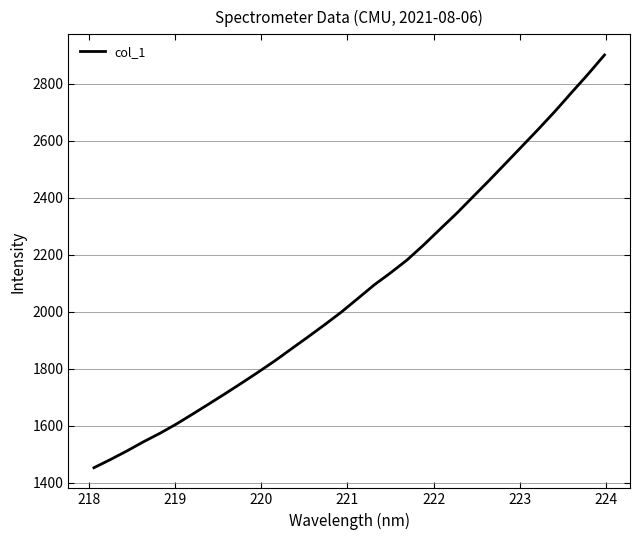

What is the minimum value shown in the chart?

1453.2